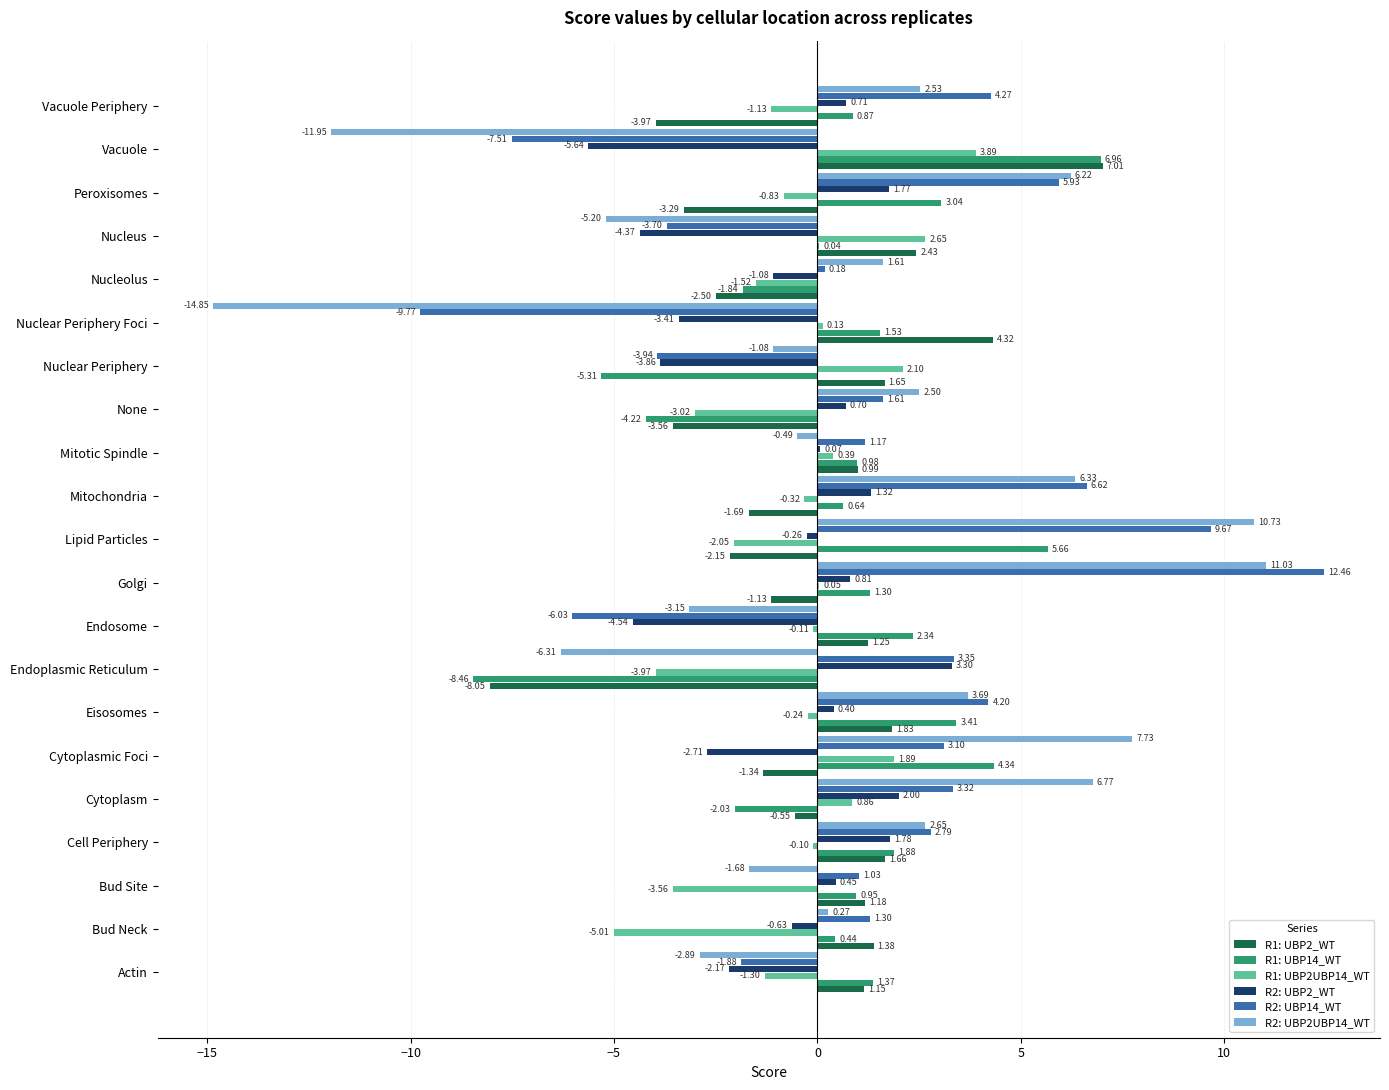

What is the maximum value shown in the chart?

12.5